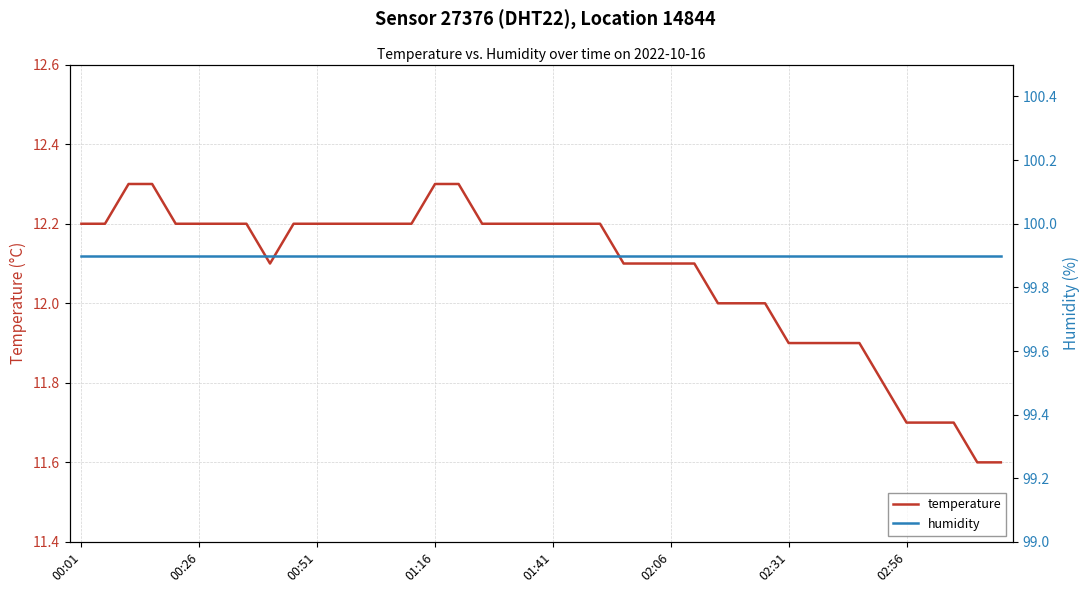

Count the number of data series in this chart.

2